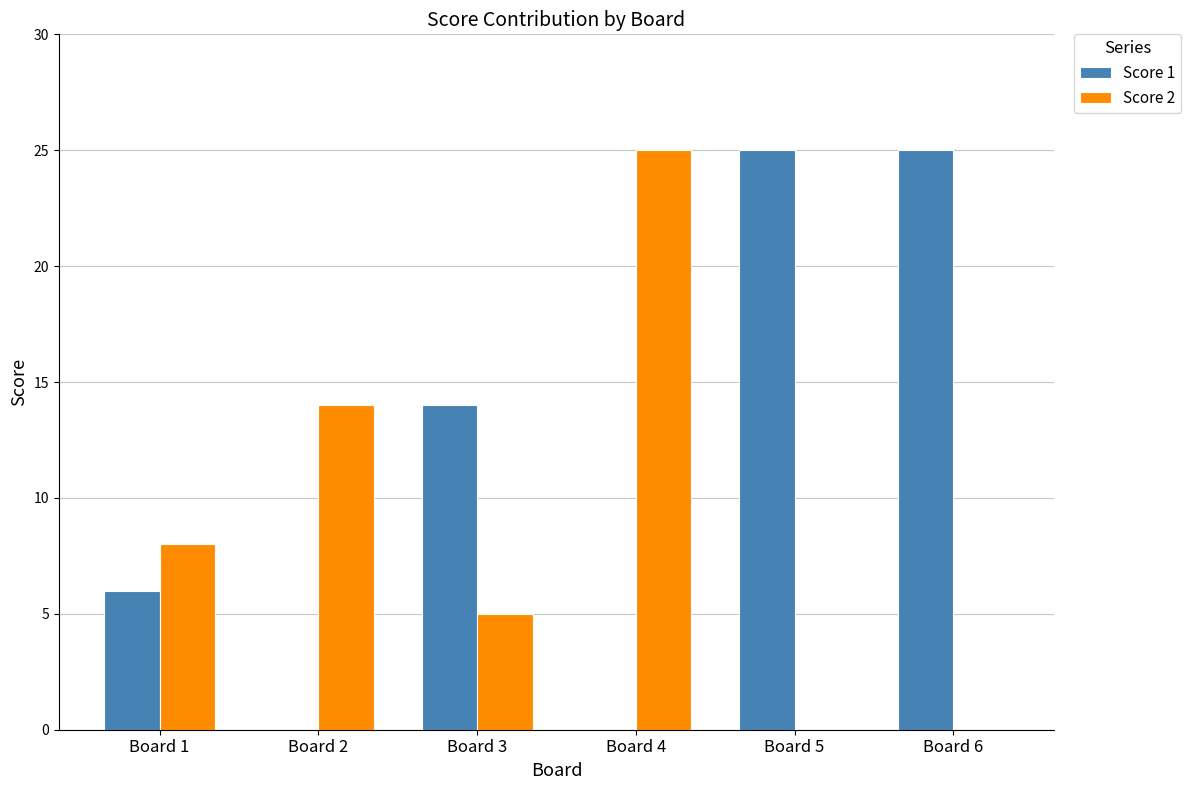

Reading left to right, extract all data points from this chart.

Score 1: 6	0	14	0	25	25
Score 2: 8	14	5	25	0	0